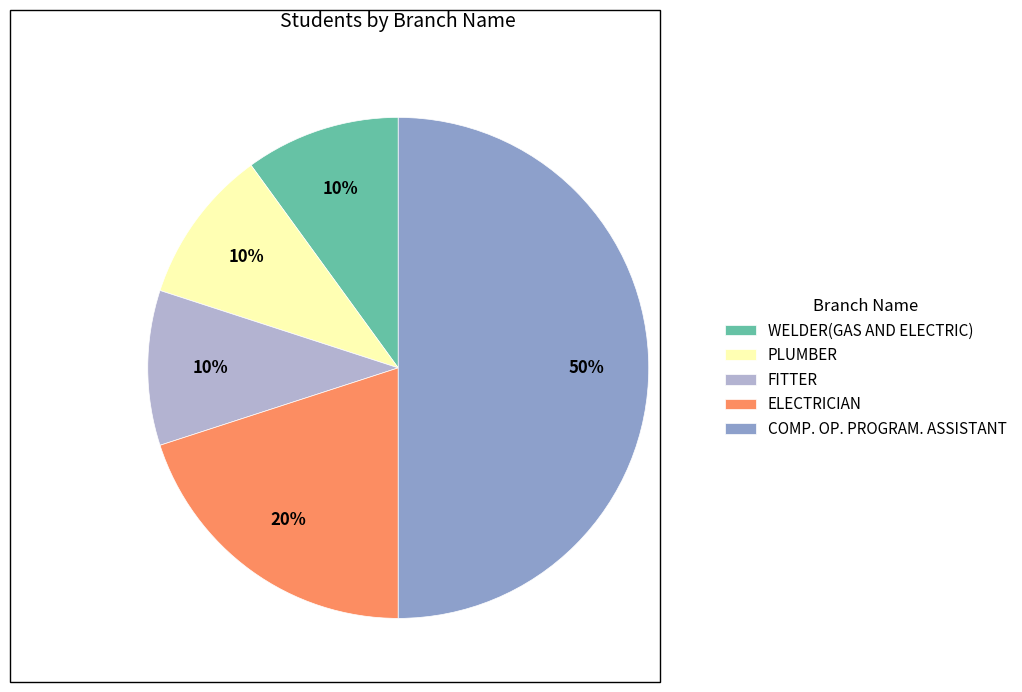

Does FITTER represent more than half of the total?

No